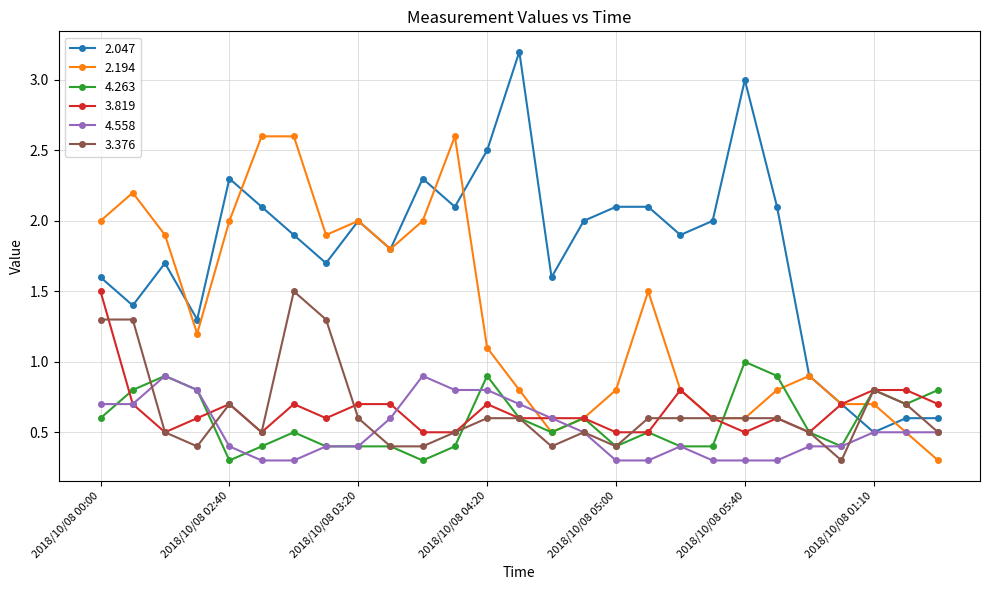

Which series has the largest total across all categories?

2.047